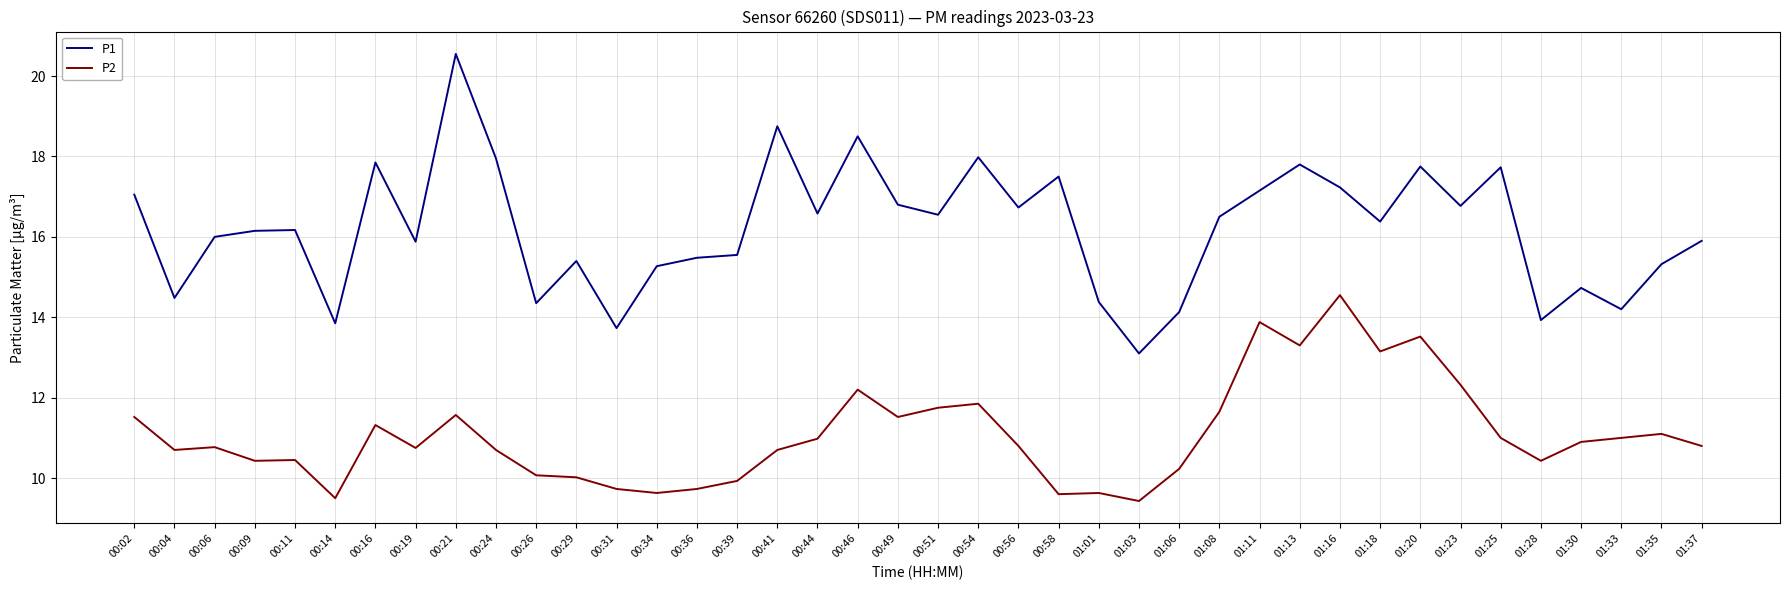

Is it true that P2 equals 17.5 at 00:44?

False